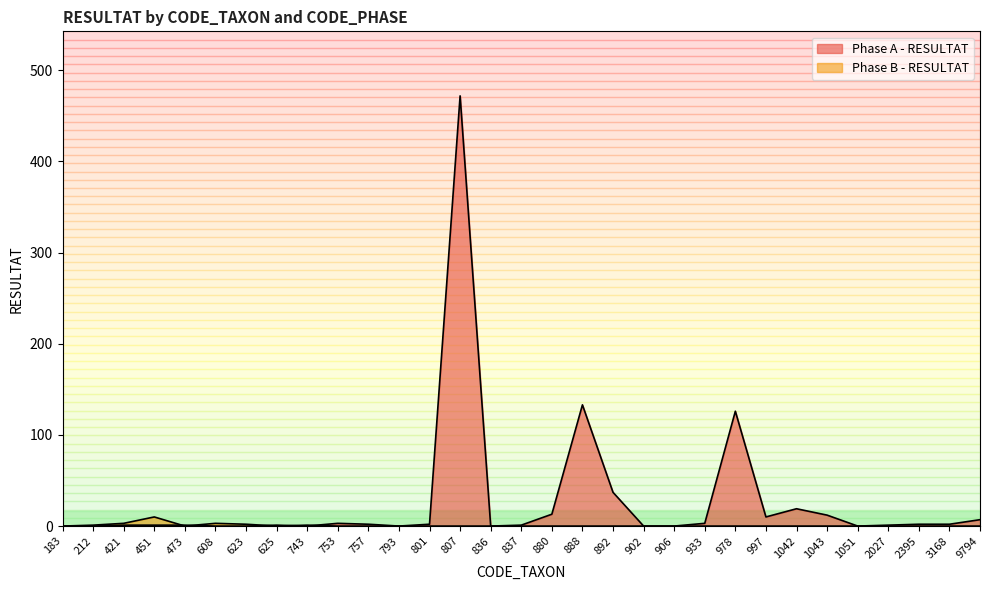

Which series has the largest total across all categories?

Phase A - RESULTAT